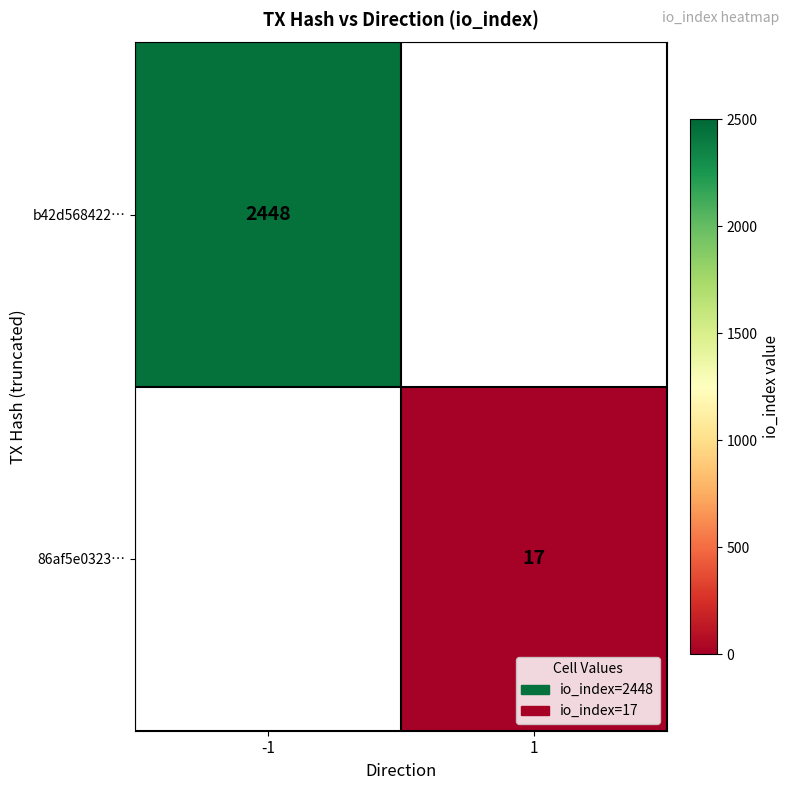

The b42d568422… series shows 2448 at -1. True or false?

True